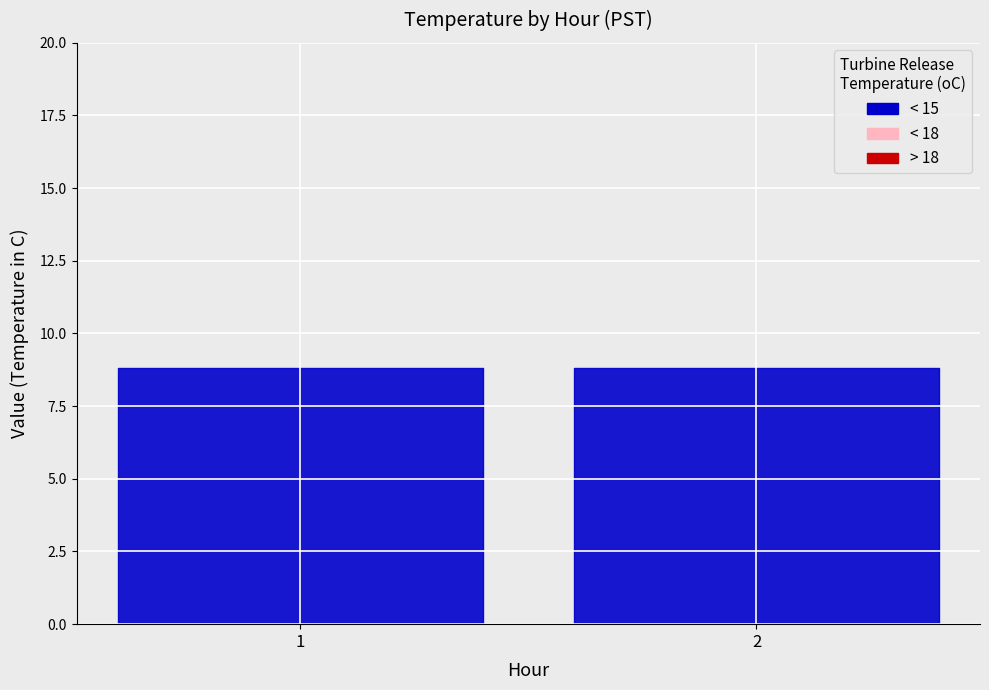

Reading left to right, list all the values displayed in this chart.

Temperature: 8.8	8.8	8.8	8.8	8.8	8.8	8.8	8.8	8.8	8.8	8.8	8.8
Hour: 1.0	1.0	1.0	1.0	2.0	2.0	2.0	2.0	2.0	2.0	2.0	2.0
Minute: 31.0	35.0	40.0	45.0	0.0	5.0	10.0	15.0	20.0	25.0	30.0	35.0